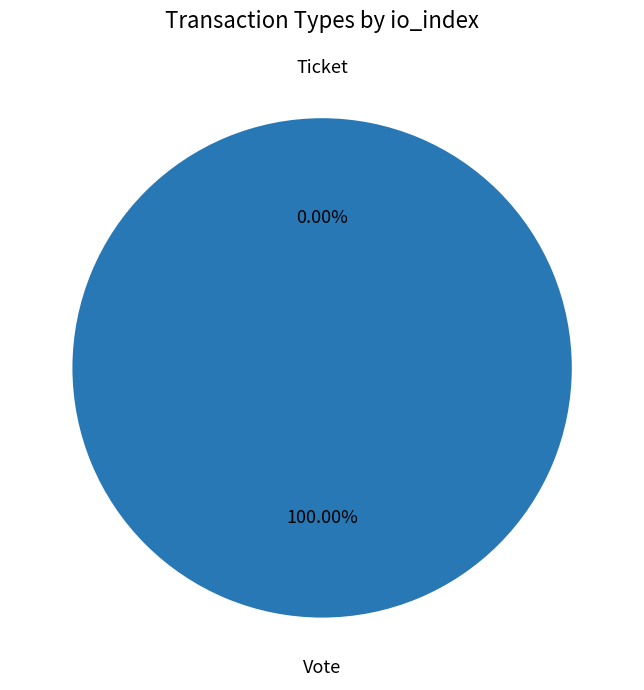

To the nearest percent, what is the average slice percentage?

50%